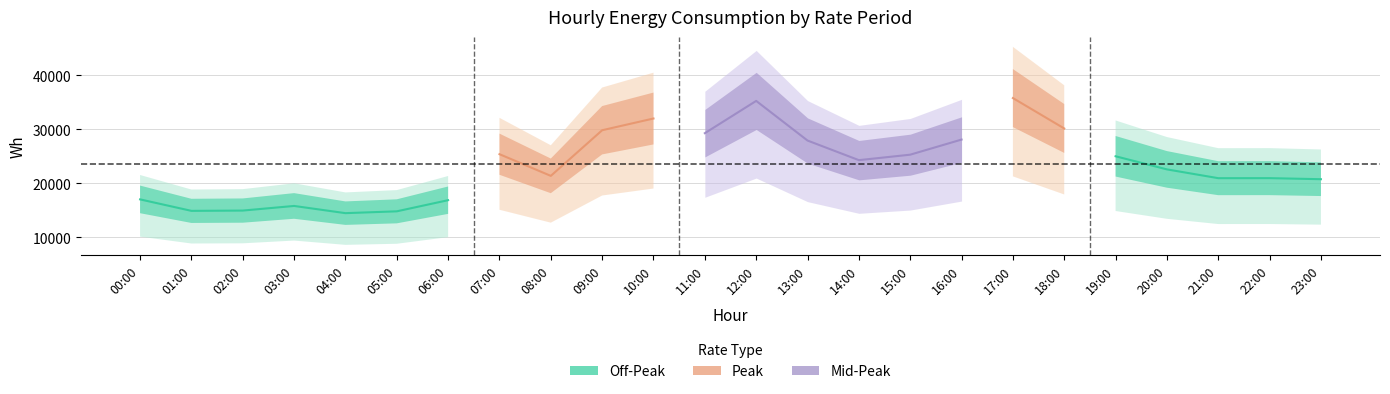

Reading left to right, extract all data points from this chart.

Wh=17050.6	1=14923.4	2=14978.4	3=15834.6	4=14499.6	5=14838.1	6=16903.6	7=25423.9	8=21405.5	9=29859.7	10=32034.3	11=29315.3	12=35294.1	13=27950.1	14=24318.5	15=25331.9	16=28132.2	17=35819.8	18=30186.6	19=25038.0	20=22607.4	21=20978.5	22=20985.3	23=20788.2